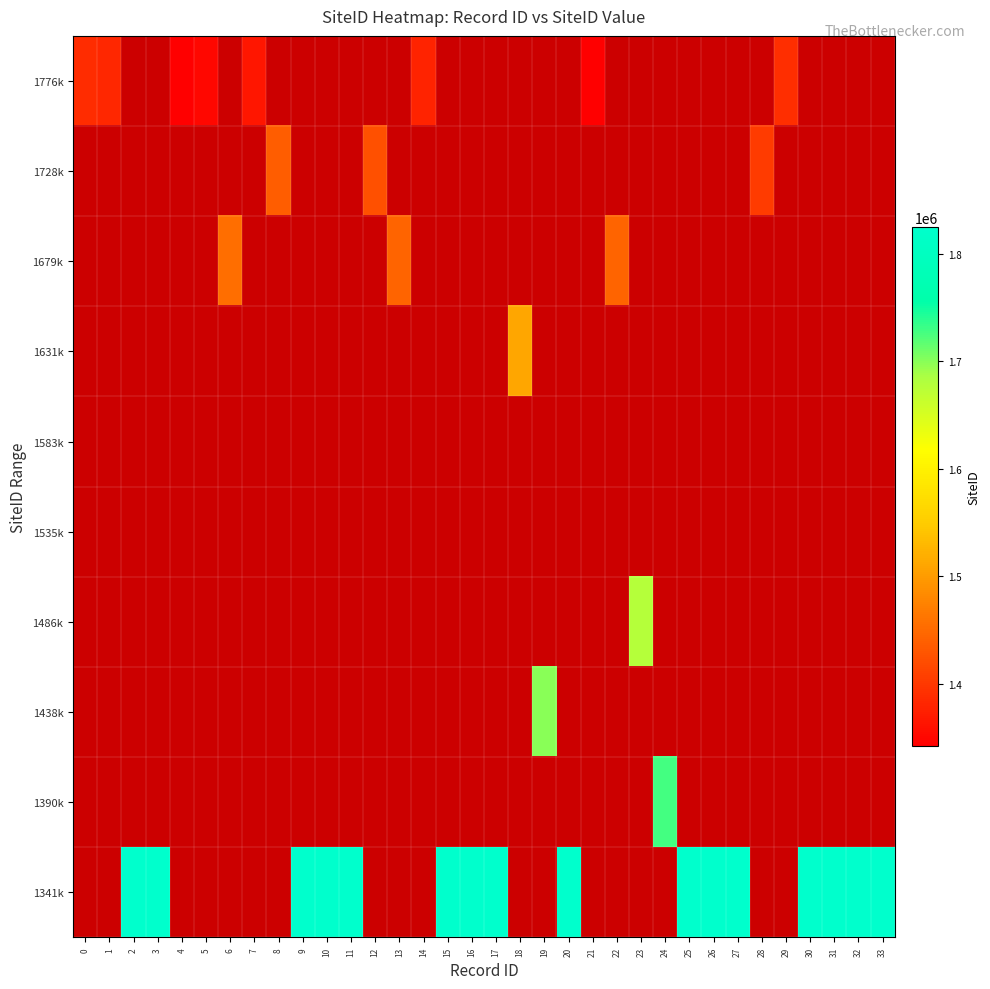

What is the minimum value shown in the chart?

1341851.0